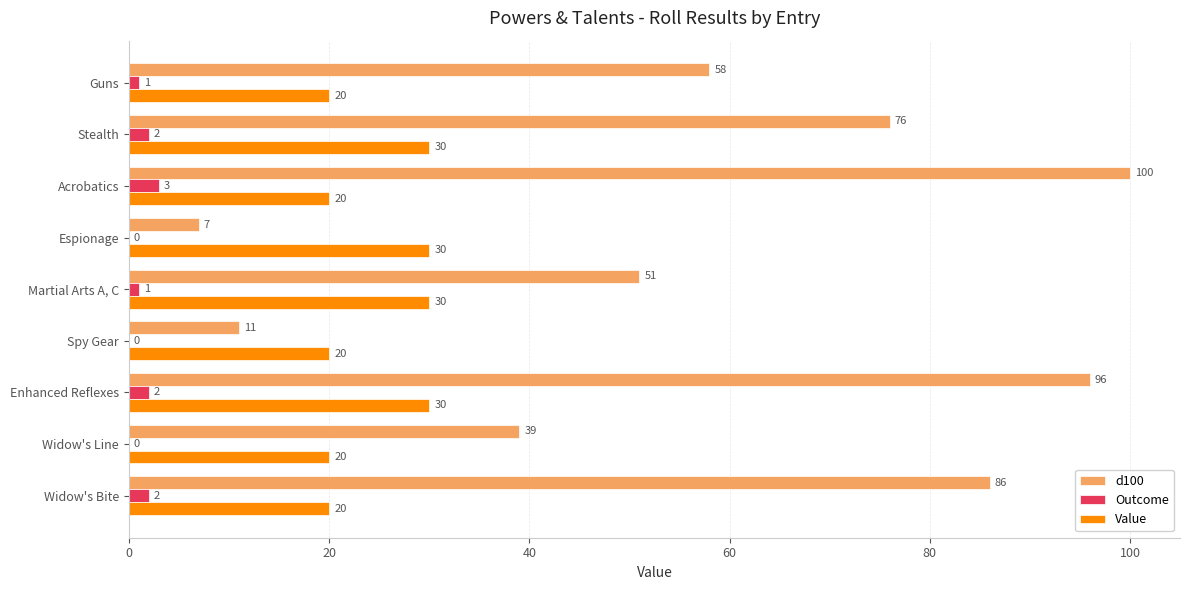

Which series has the largest total across all categories?

d100